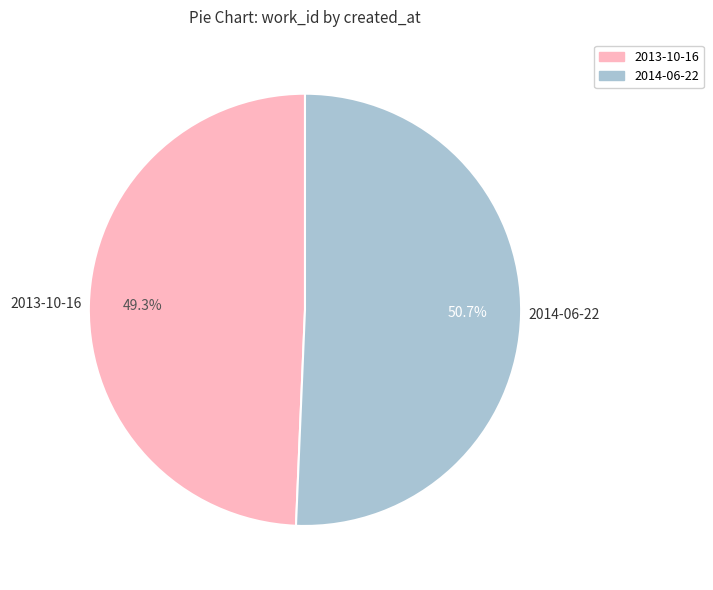

Do 2013-10-16 and 2014-06-22 together represent more than half of the pie?

Yes